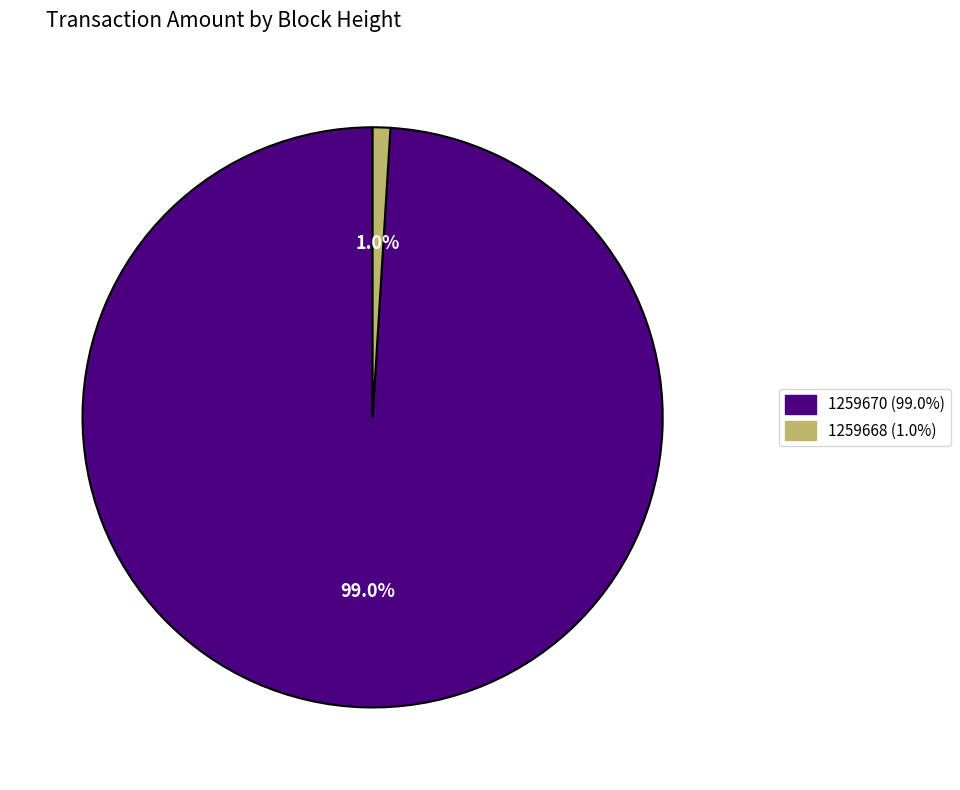

Combined, do 1259668 and 1259670 account for over 50%?

Yes